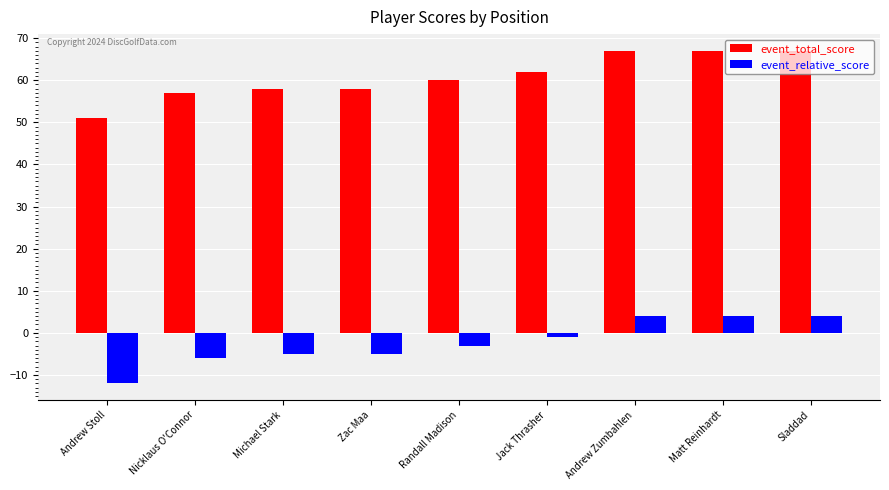

What are all the series names shown in the legend?

event_total_score, event_relative_score